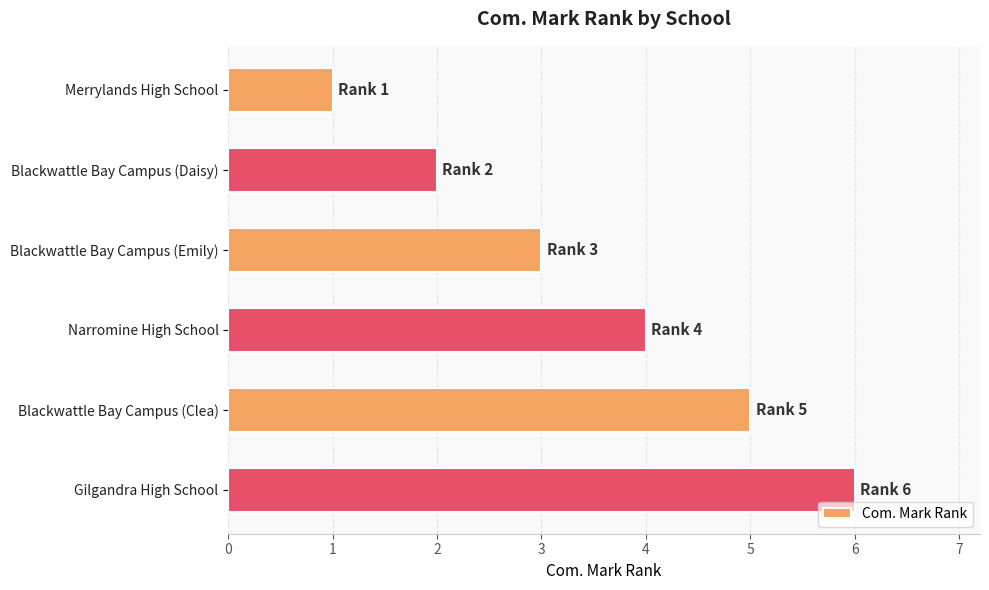

Rank the categories by value from lowest to highest.

Merrylands High School, Blackwattle Bay Campus (Daisy), Blackwattle Bay Campus (Emily), Narromine High School, Blackwattle Bay Campus (Clea), Gilgandra High School